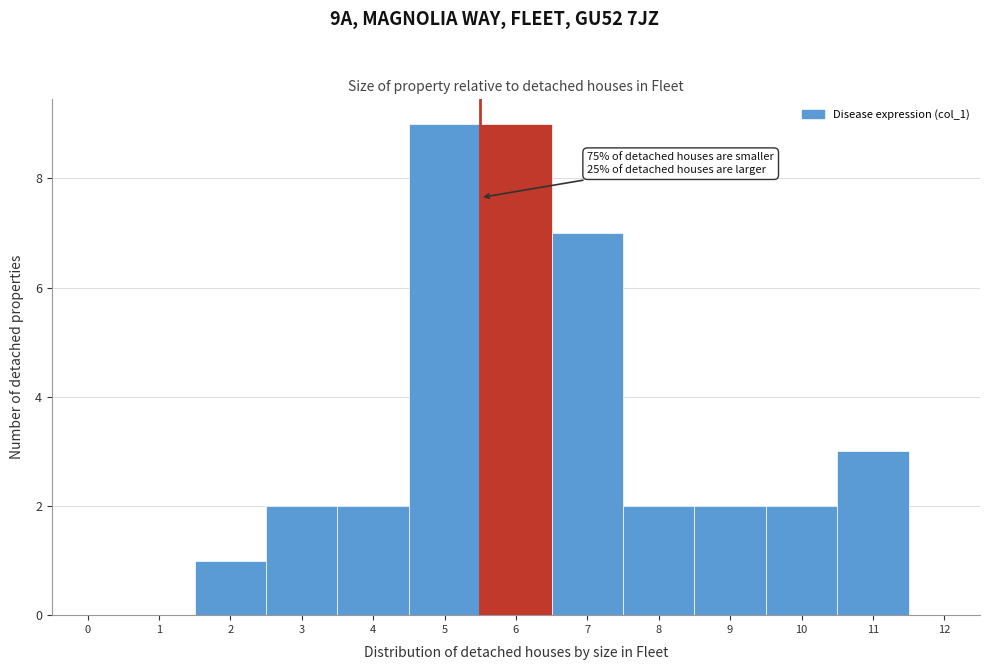

Reading right to left, list all the values displayed in this chart.

12=0	11=3	10=2	9=2	8=2	7=7	6=9	5=9	4=2	3=2	2=1	1=0	0=0